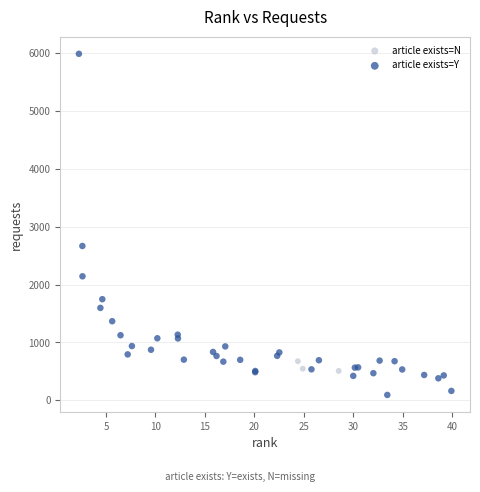

Which series contains the highest Y value?

article exists=Y